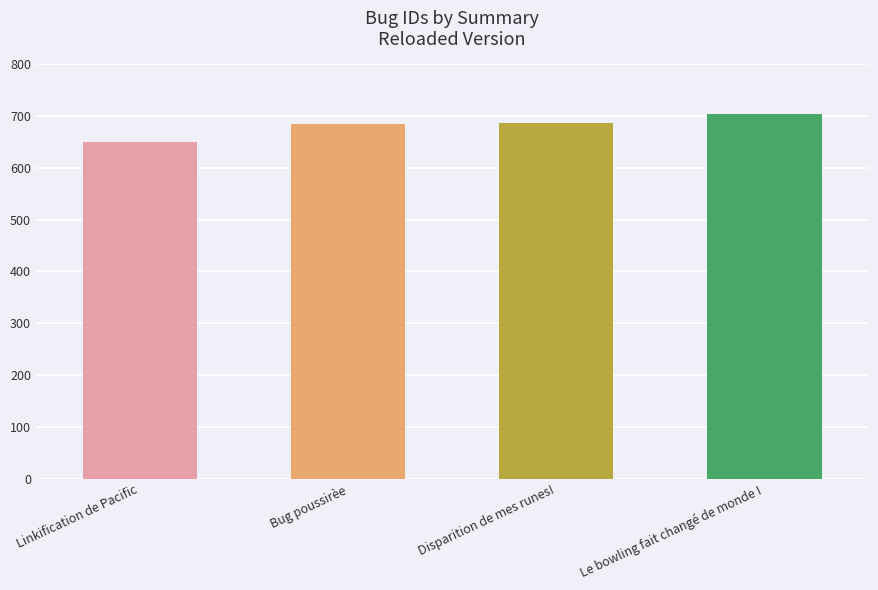

How many data points are less than 687?

2